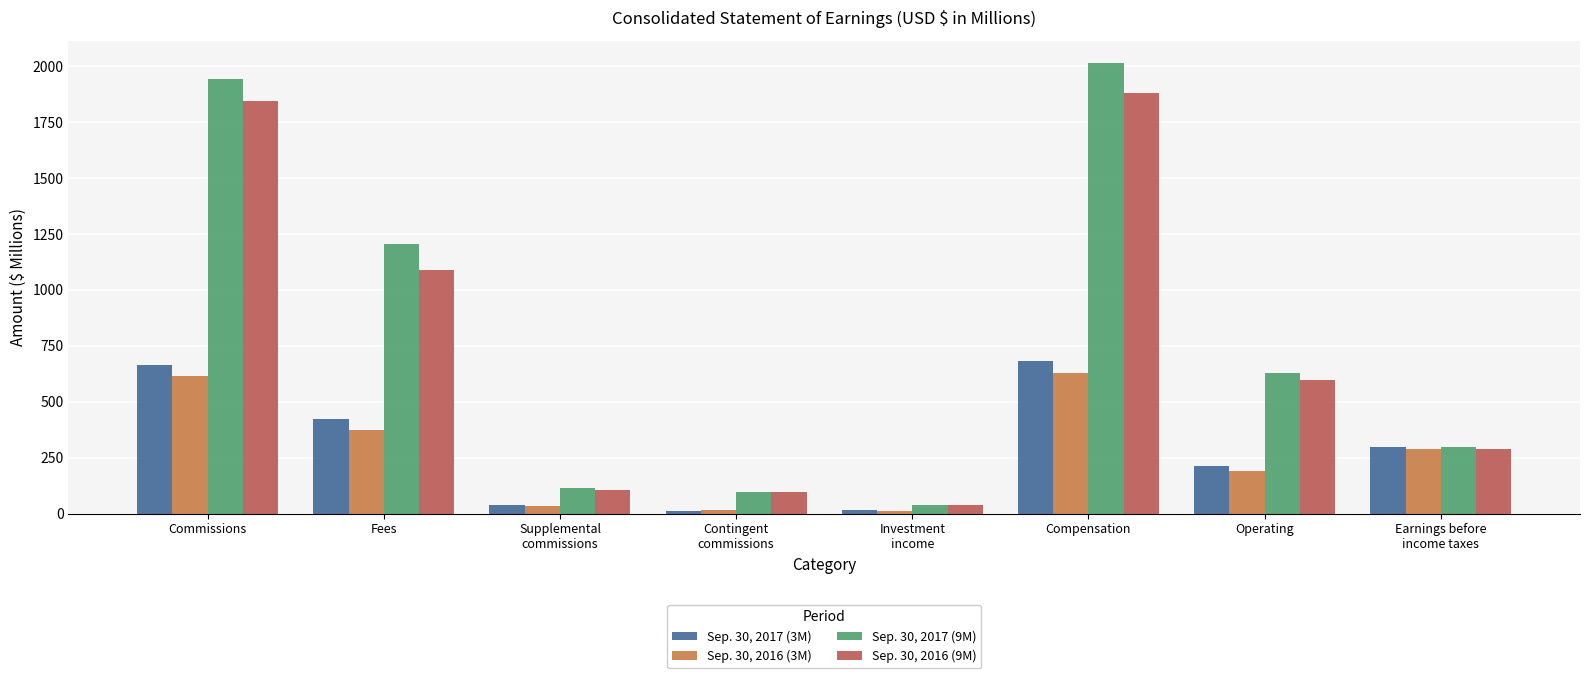

The Sep. 30, 2016 (3M) series shows 16.4 at Contingent
commissions. True or false?

True